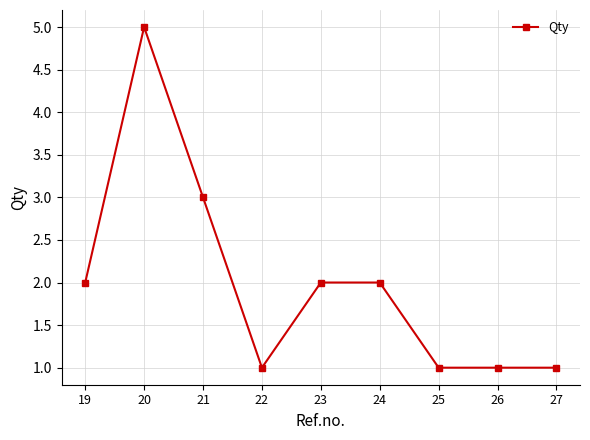

Is it true that the value at 19 is 2?

True